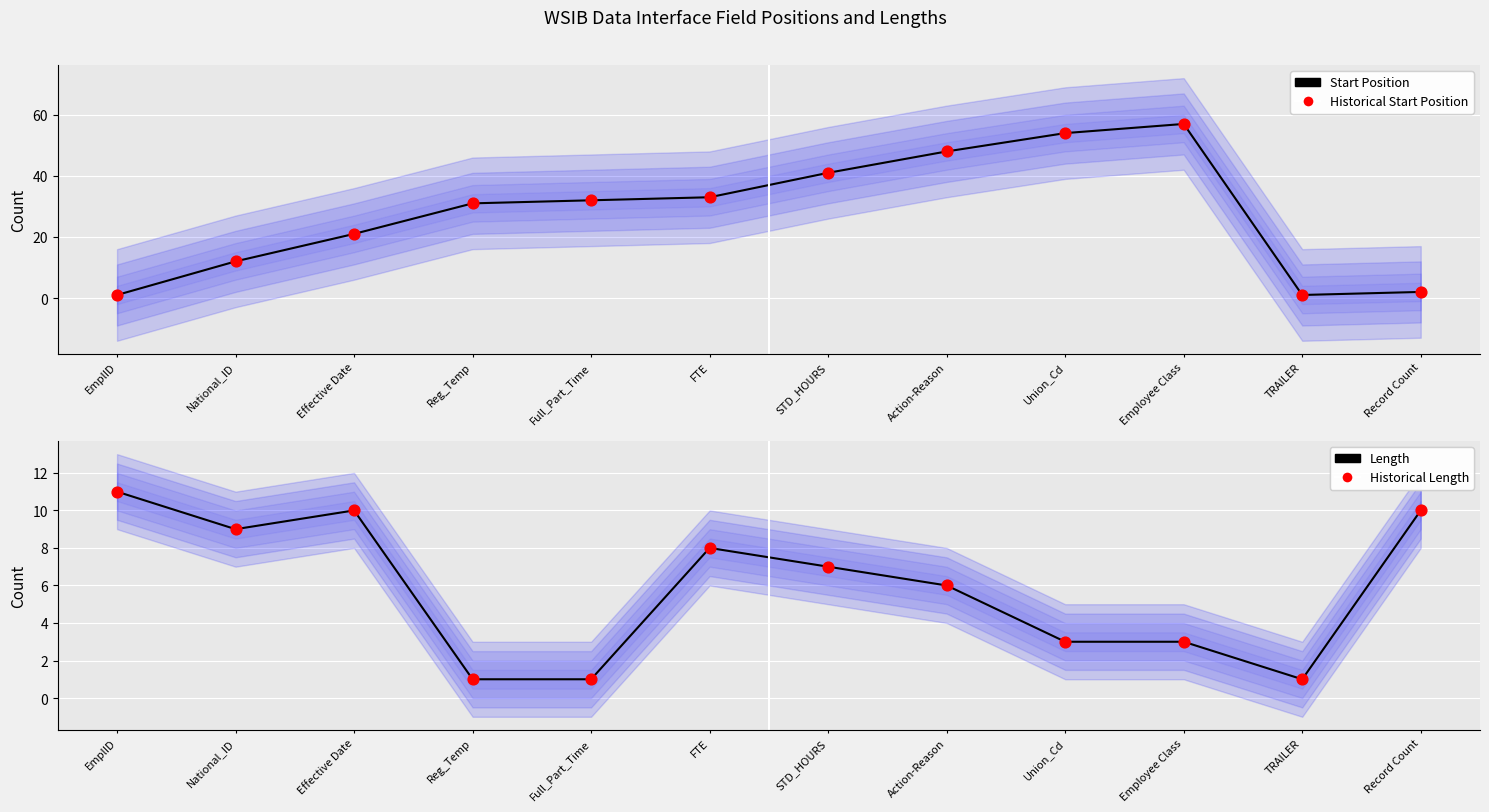

Which series contains the highest Y value?

Start Position